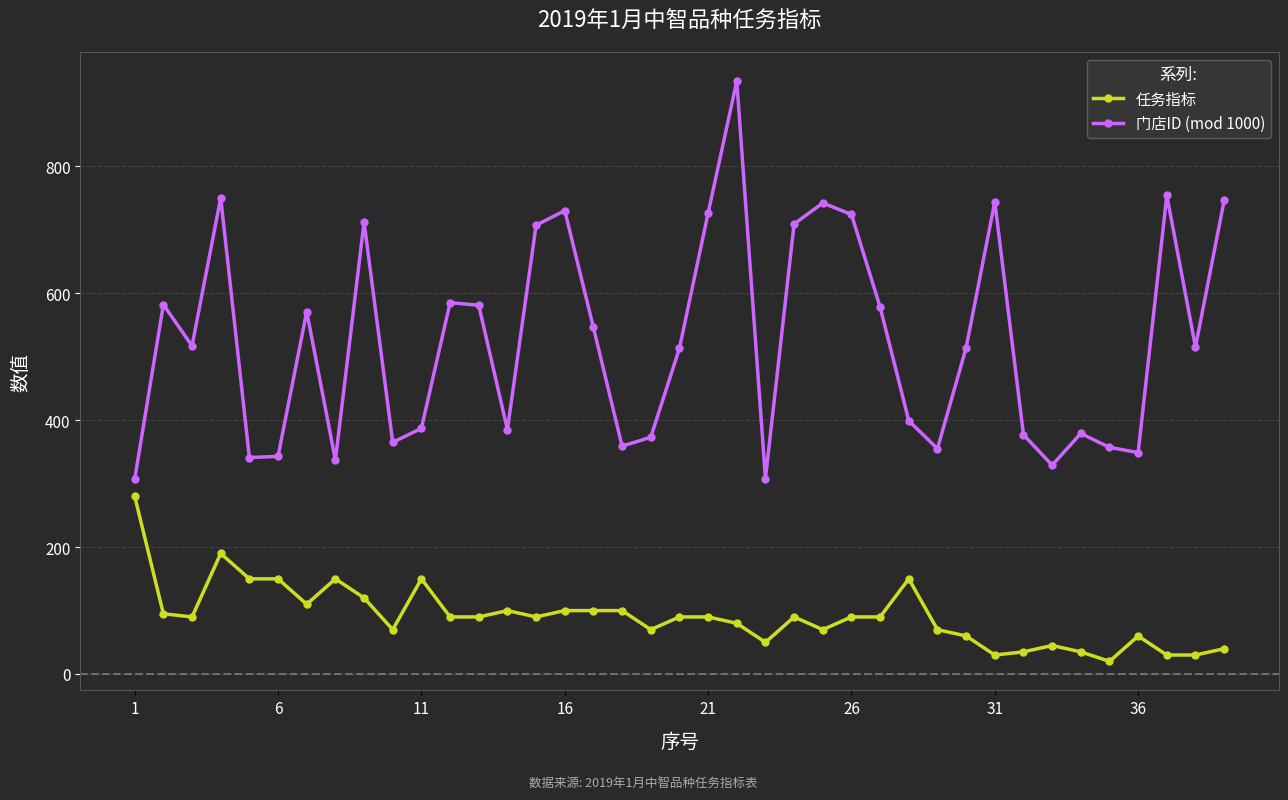

What are all the series names shown in the legend?

任务指标, 门店ID (mod 1000)